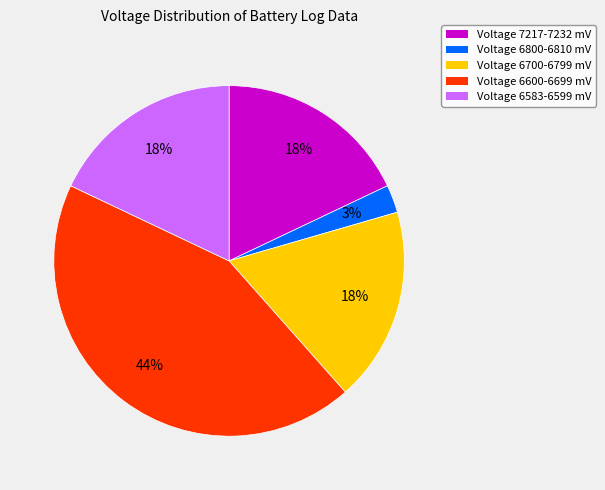

To the nearest percent, what is the difference between the largest and smallest slice percentages?

41%